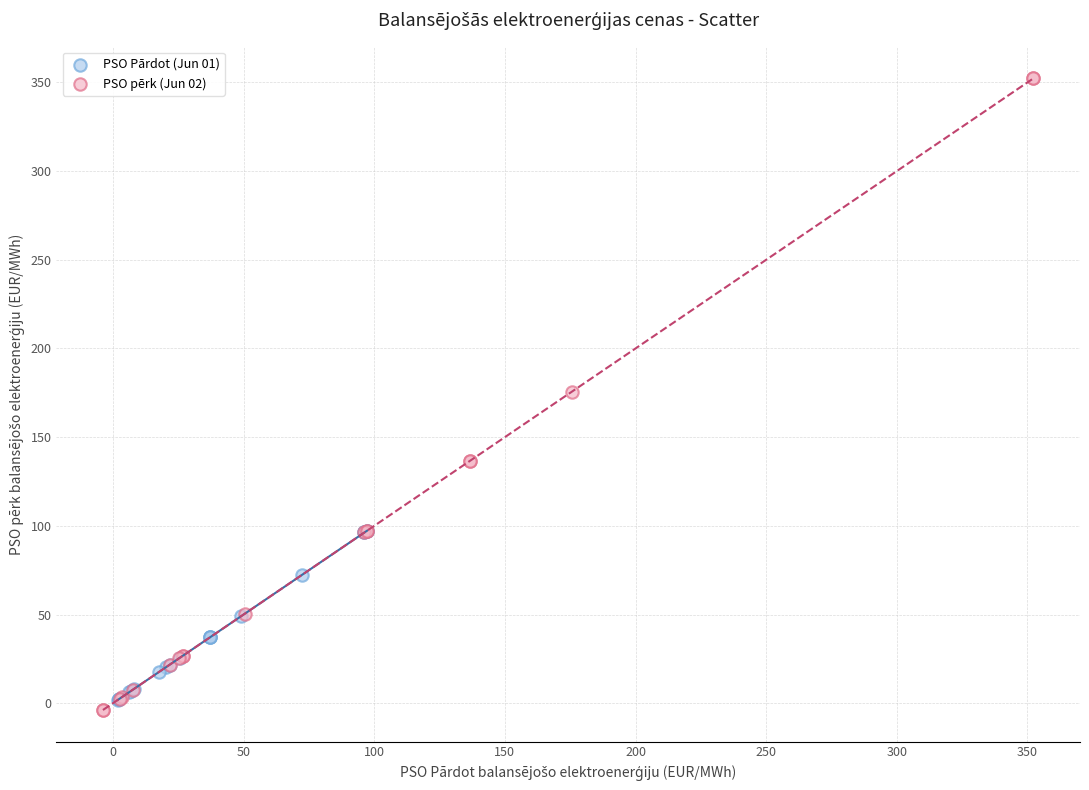

Which series contains the highest Y value?

PSO pērk (Jun 02)